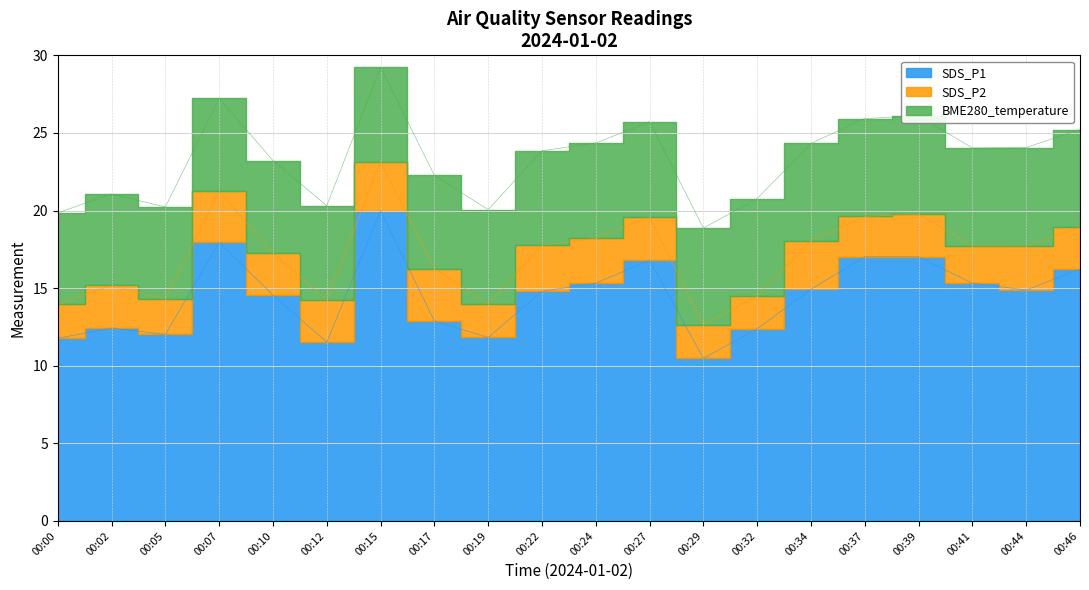

At which label is SDS_P2 closest to 2?

00:32